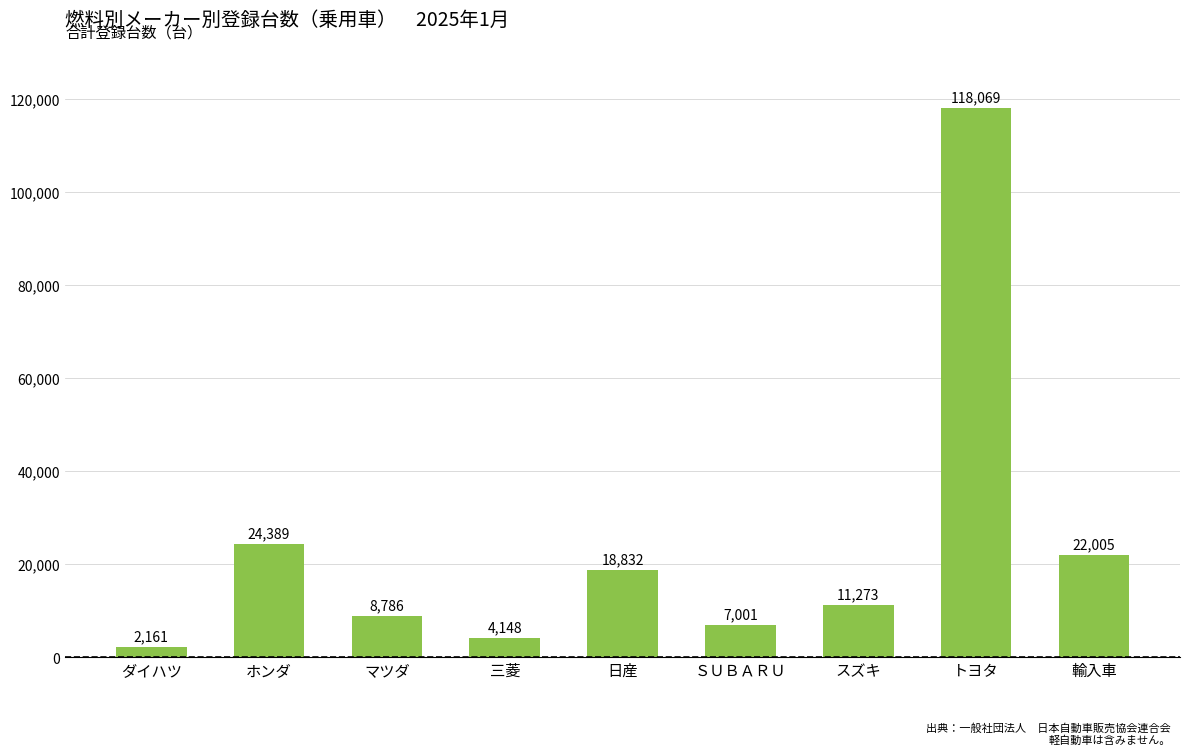

How many bars are there in total?

9